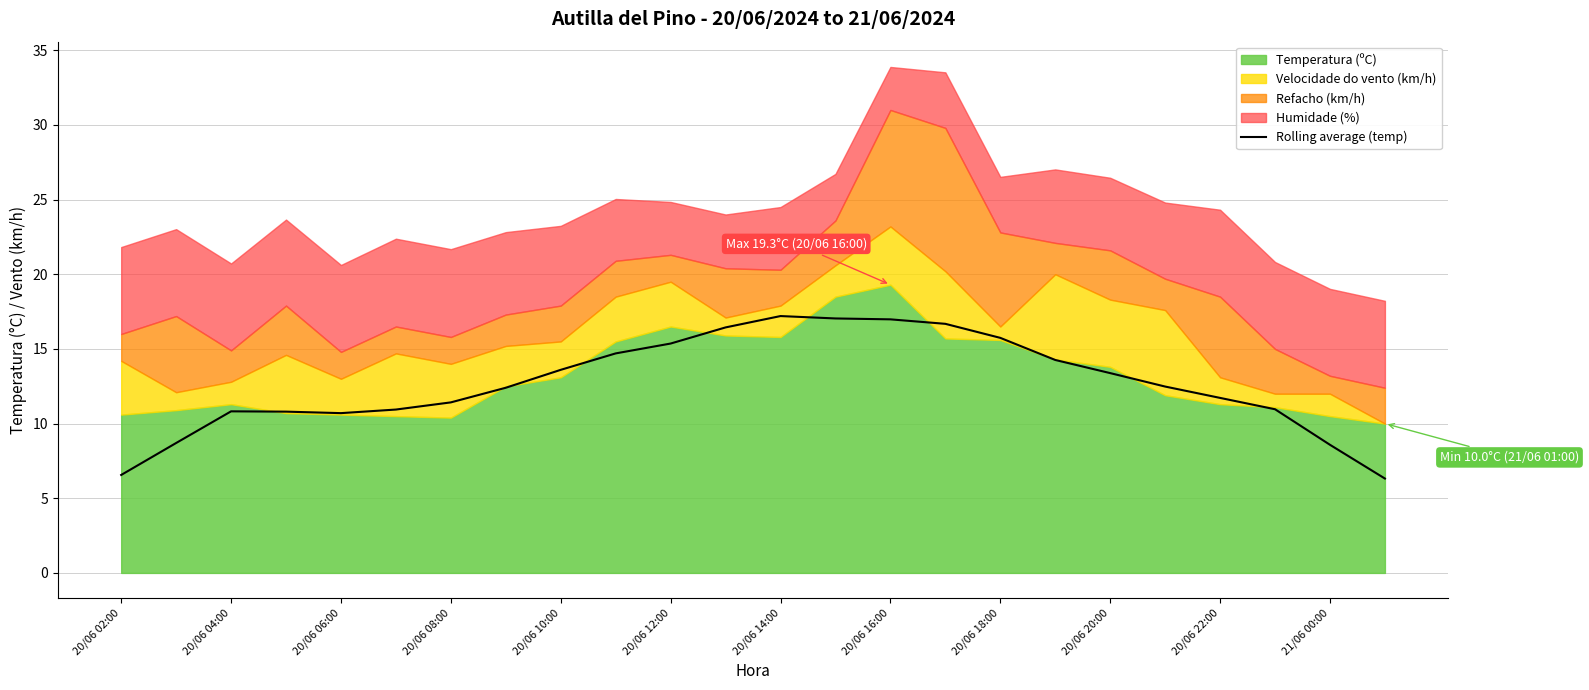

True or false: there are more than 1 points higher than both neighbors.

True